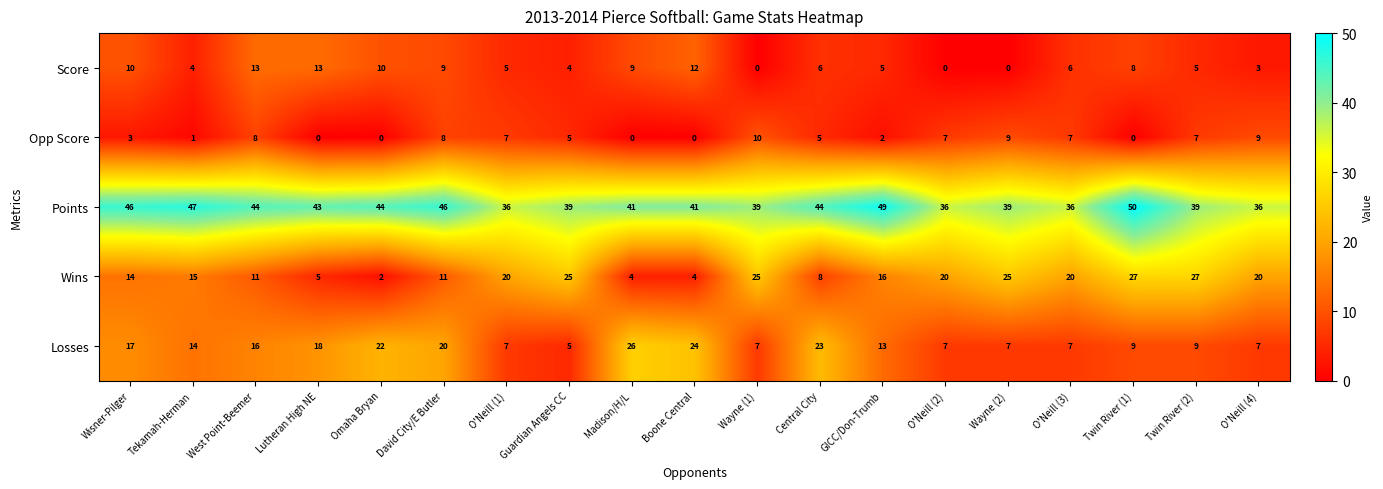

What is the greatest value displayed?

50